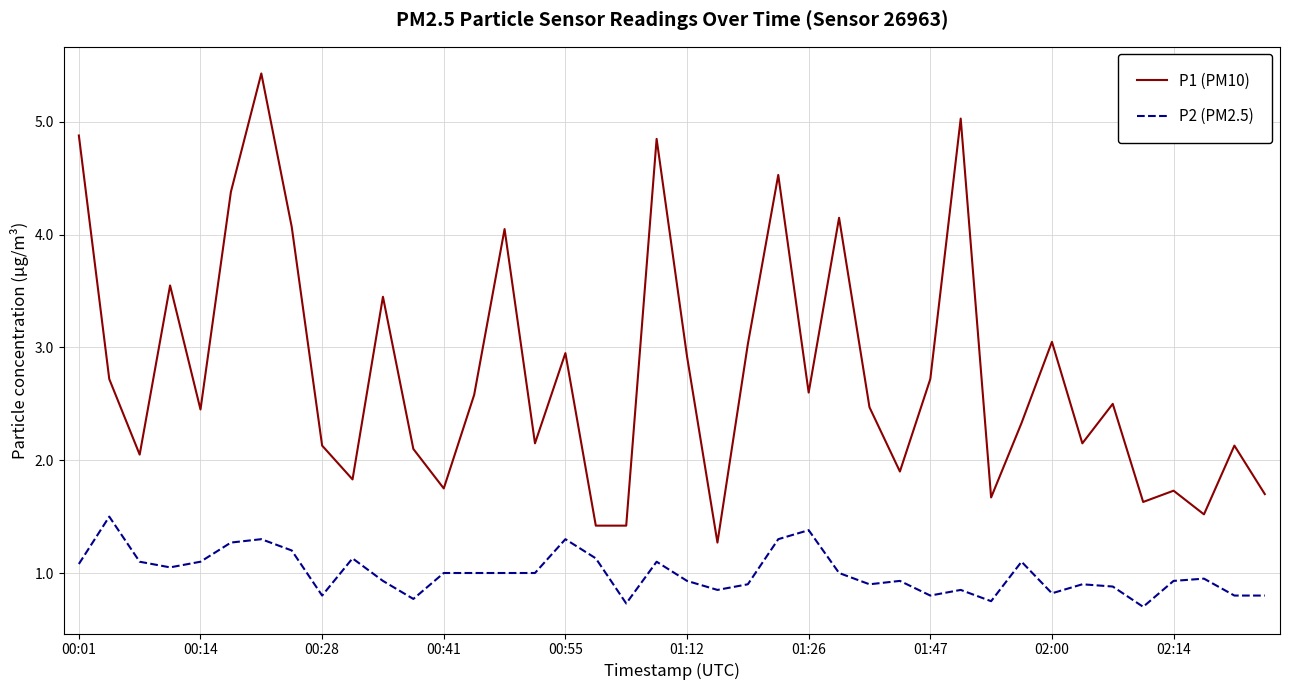

What is the highest value of the P2 (PM2.5) series?

1.5